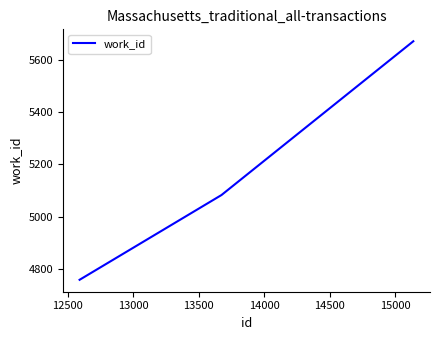

What is the difference between the maximum and minimum values?

912